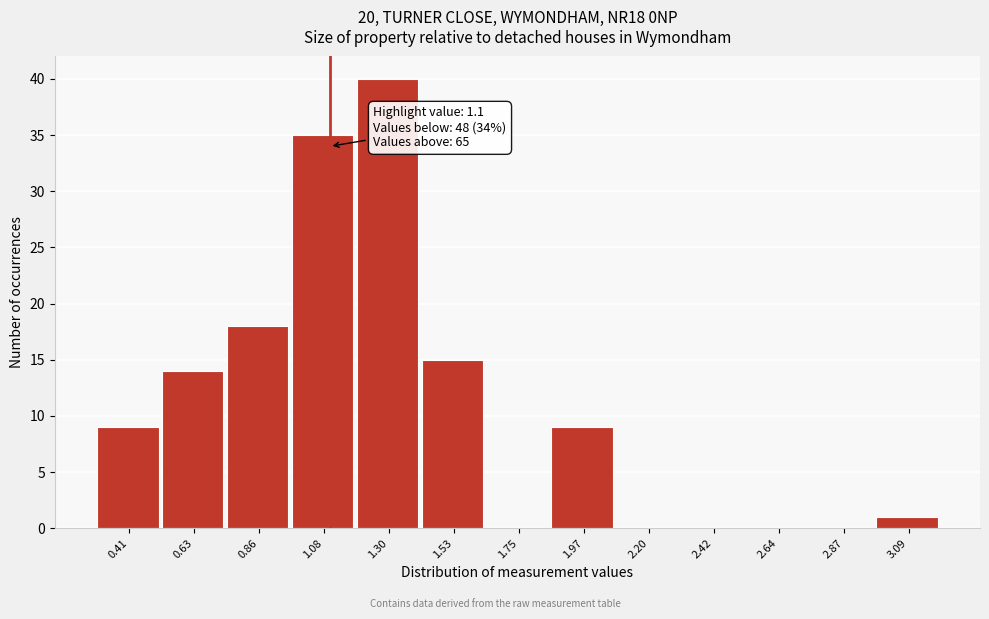

Which range on the x-axis has the tallest bar?

1.20 to 1.40